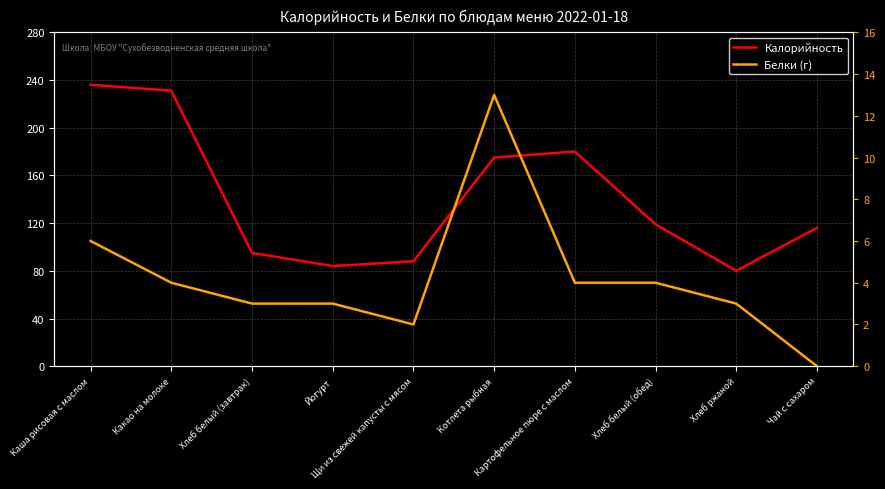

What is the sum of all Калорийность values?

1404